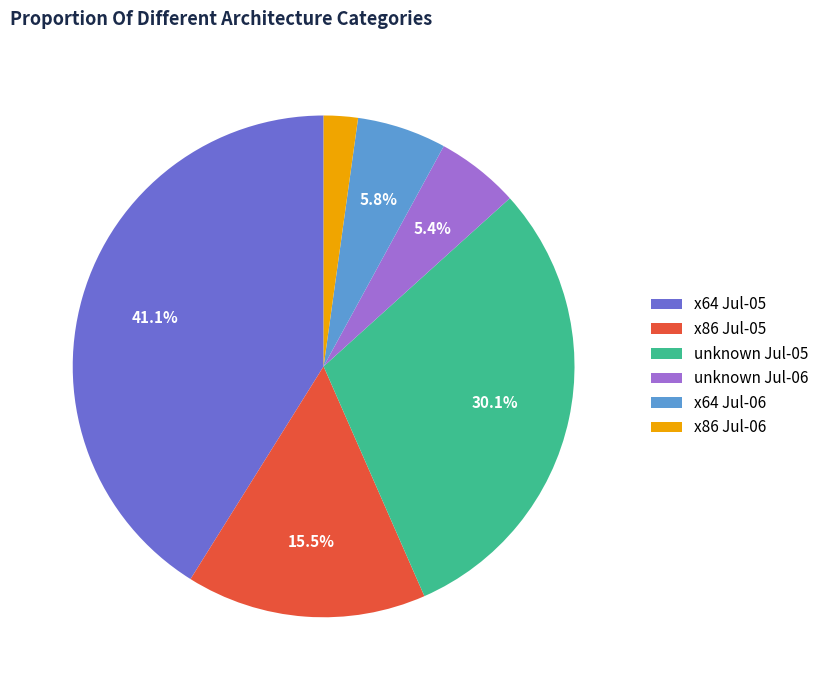

Which has a higher value, unknown Jul-05 or x86 Jul-05?

unknown Jul-05